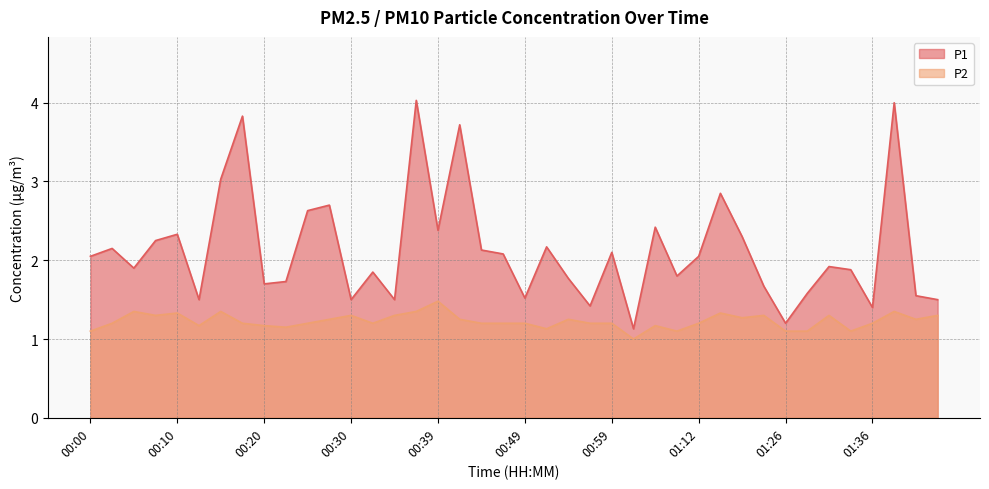

How many interior local peaks does the P2 series have?

11